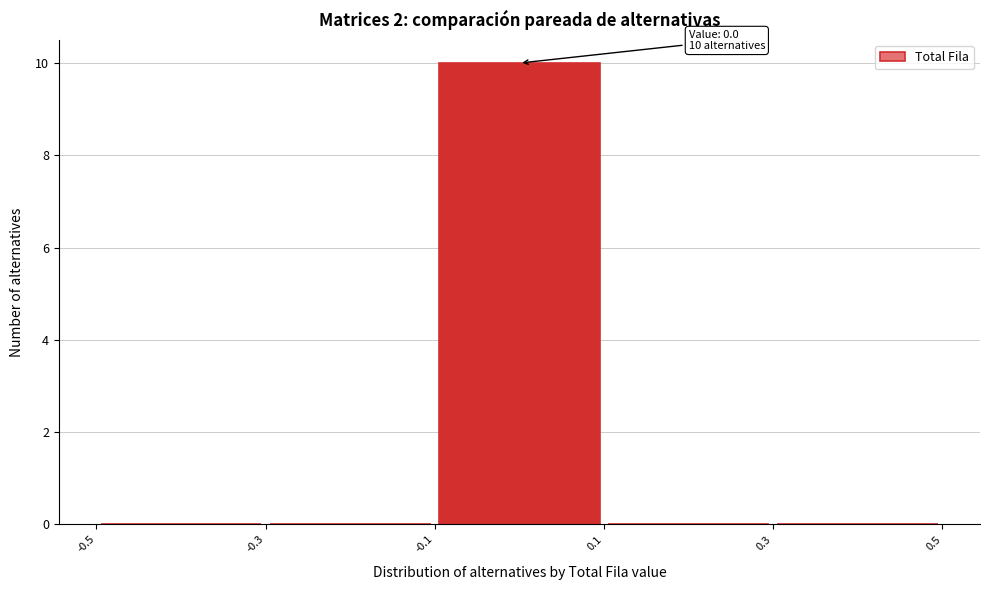

Over which range of the x-axis is the bar tallest?

-0.1 to 0.1